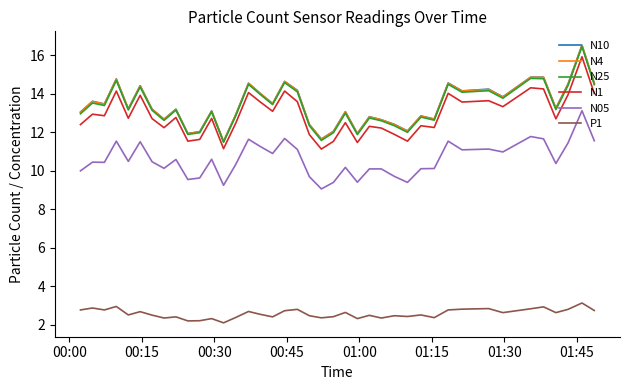

True or false: P1 and N10 intersect in this chart.

False